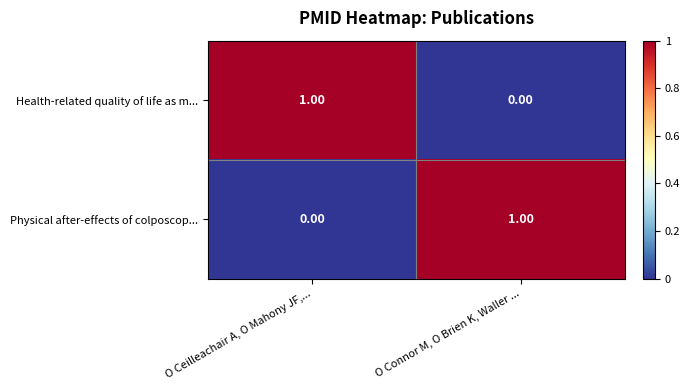

List the labels in order of Physical after-effects of colposcop... value, largest first.

O Connor M, O Brien K, Waller ..., O Ceilleachair A, O Mahony JF,...